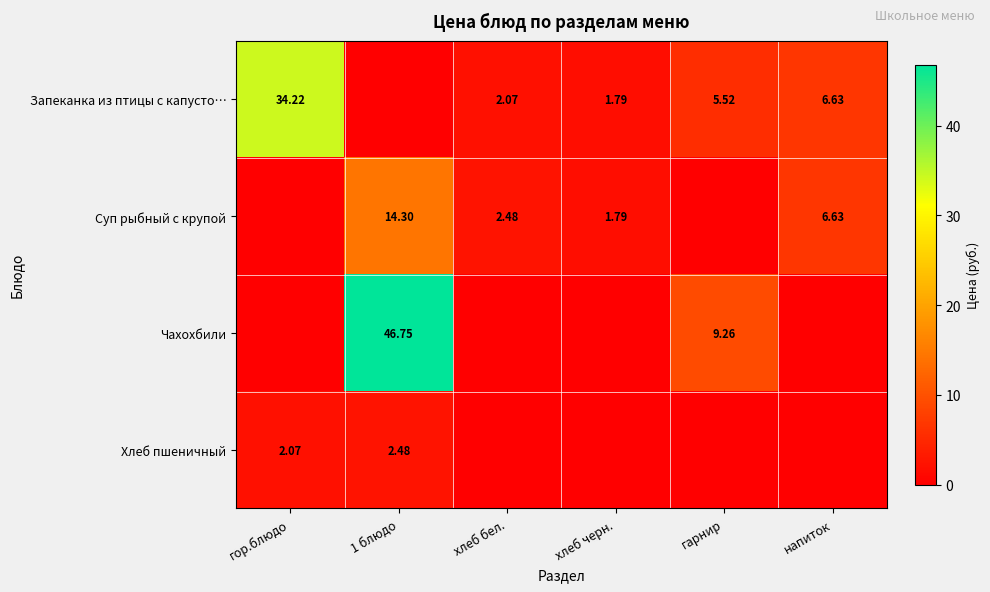

What is the highest value of the Чахохбили series?

46.8